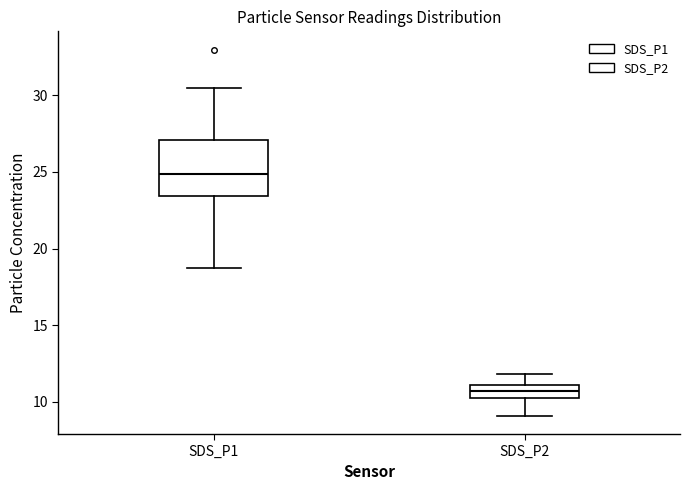

Reading left to right, transcribe this box plot: for each box, give where its median line is, the range the box spans, and where its two whiskers end, as read against the y-axis. The values are not printed on the chart, so give them approximately, as read against the axis.

SDS_P1: median 25.0, box 23.5 to 27.0, whiskers 18.5 to 30.5
SDS_P2: median 10.5 (inside the box), box 10.5 to 11.0, whiskers 9.0 to 12.0